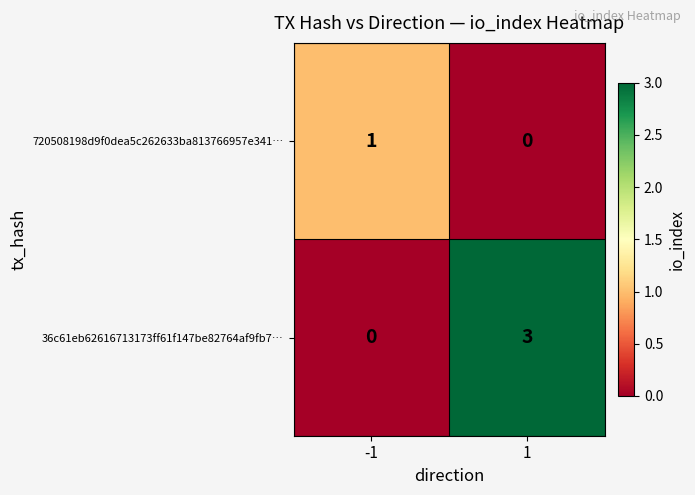

Rank the series by their maximum value, from highest to lowest.

36c61eb62616713173ff61f147be82764af9fb7…, 720508198d9f0dea5c262633ba813766957e341…